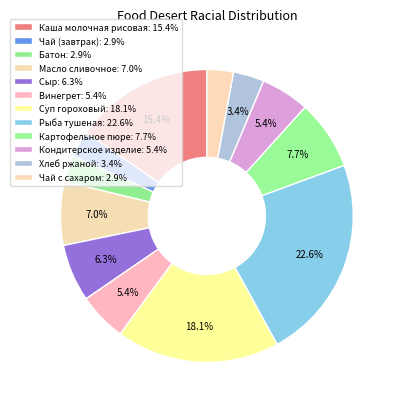

The Масло сливочное slice represents 7% of the pie. True or false?

True